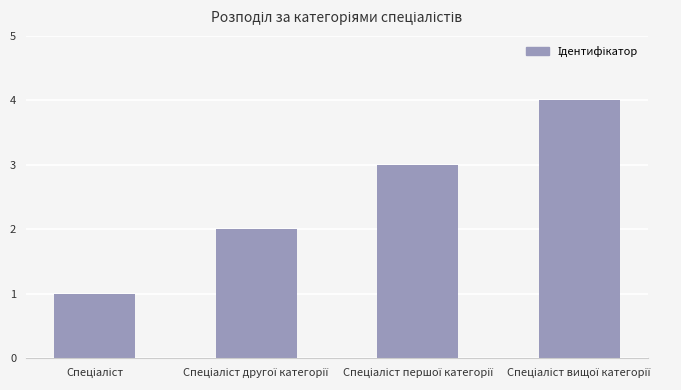

What is the sum of all values?

10